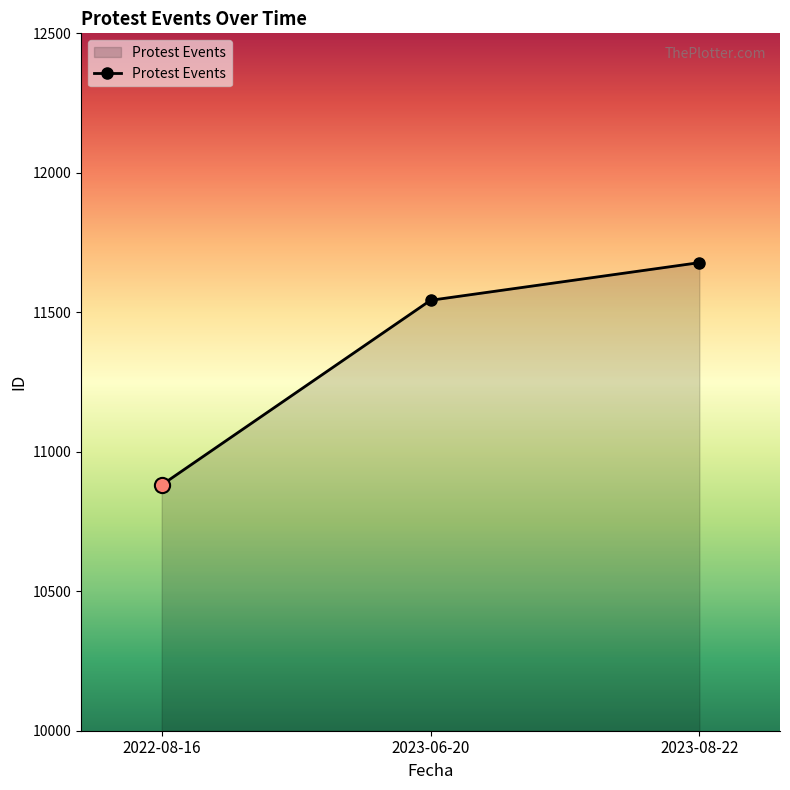

Which has a higher value, 2023-06-20 or 2022-08-16?

2023-06-20